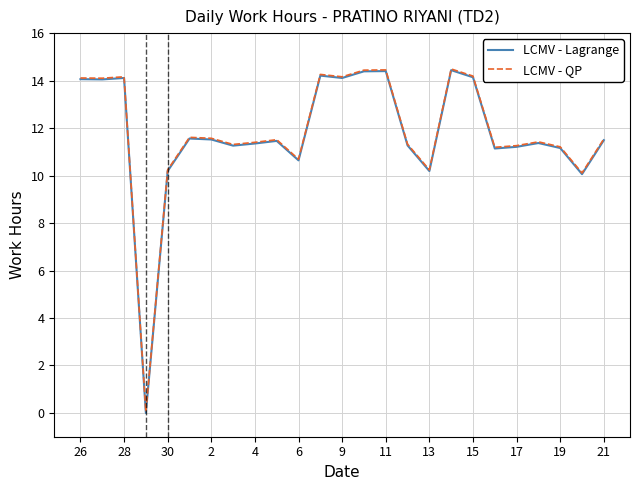

What is the maximum value shown in the chart?

14.5